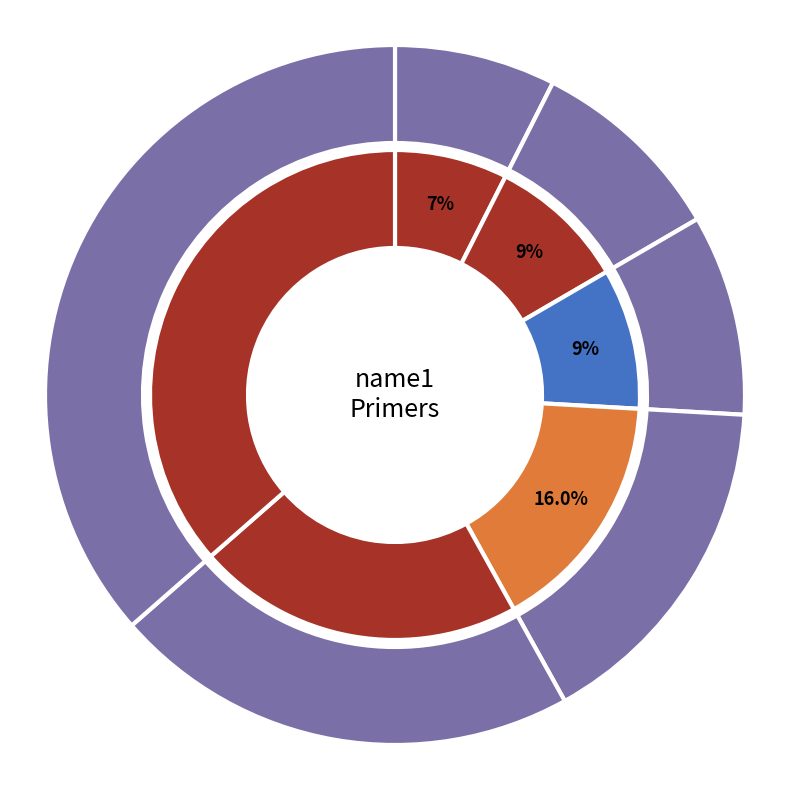

What is the change in value from 555 to 737?

+182